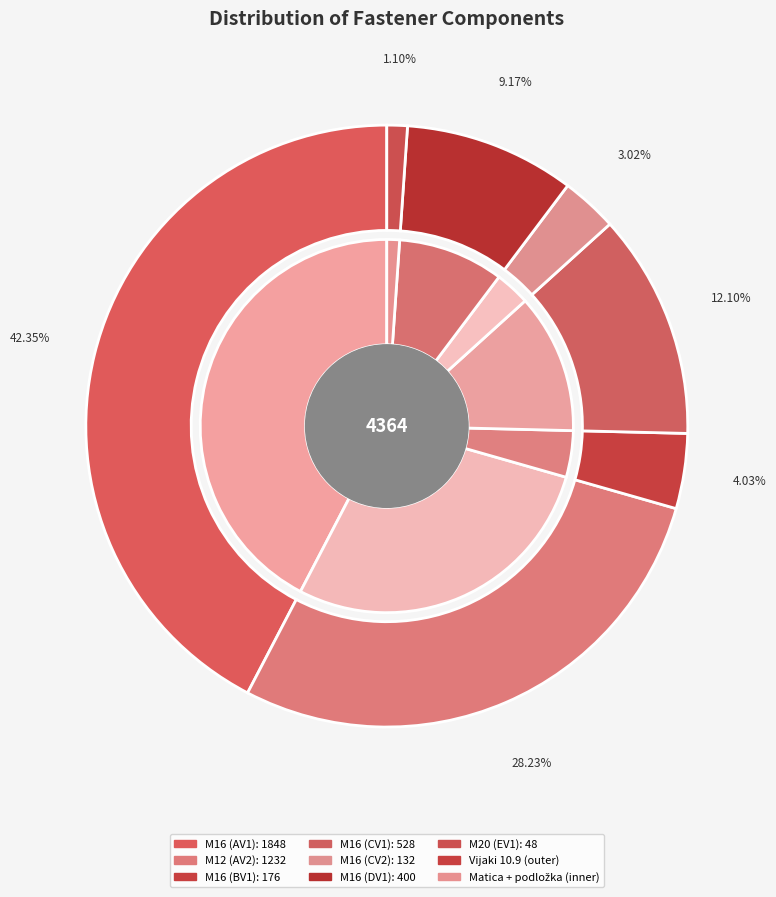

How many slices are in this pie chart?

7